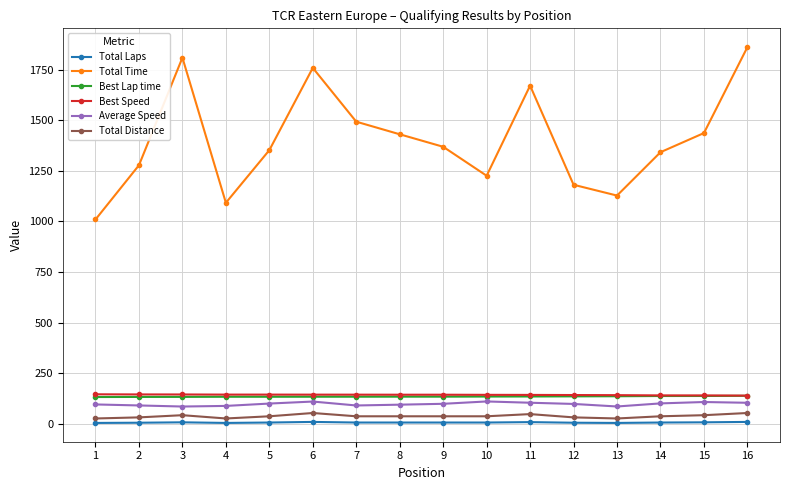

Which series has the largest total across all categories?

Total Time